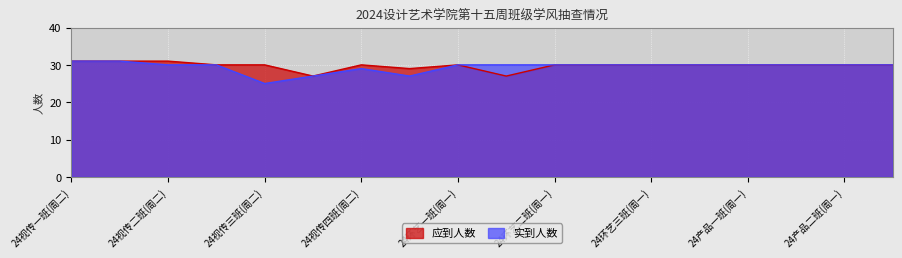

What is the minimum value shown in the chart?

25